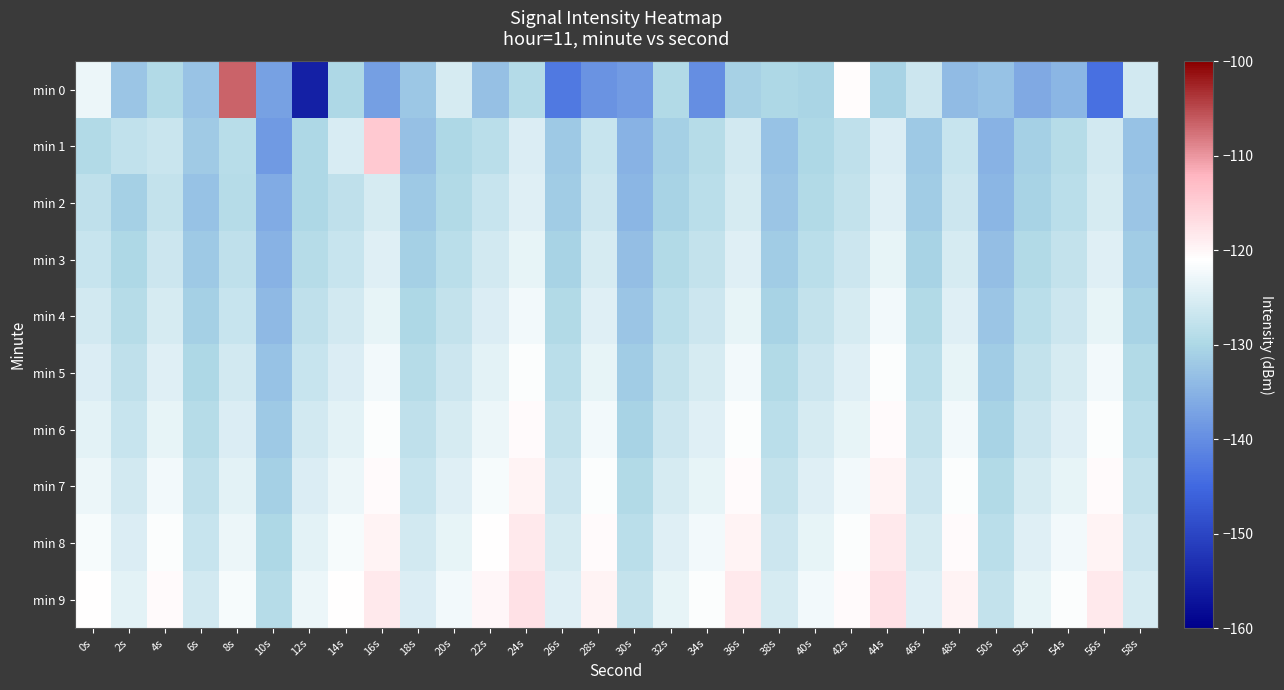

Reading left to right, what are all the values shown in this chart?

min 0: 0s=-123.0	2s=-132.4	4s=-129.5	6s=-132.6	8s=-106.7	10s=-137.3	12s=-155.2	14s=-129.9	16s=-137.6	18s=-132.2	20s=-125.5	22s=-133.2	24s=-129.1	26s=-142.8	28s=-139.2	30s=-138.1	32s=-129.5	34s=-140.1	36s=-130.7	38s=-129.9	40s=-130.4	42s=-120.7	44s=-130.7	46s=-126.5	48s=-133.8	50s=-133.0	52s=-136.1	54s=-134.7	56s=-143.9	58s=-126.0
min 1: 0s=-129.5	2s=-127.8	4s=-126.8	6s=-131.8	8s=-128.7	10s=-138.3	12s=-129.9	14s=-125.3	16s=-114.5	18s=-133.3	20s=-130.0	22s=-128.5	24s=-125.0	26s=-132.0	28s=-127.0	30s=-135.0	32s=-131.0	34s=-129.0	36s=-126.0	38s=-133.0	40s=-130.0	42s=-128.0	44s=-125.0	46s=-132.0	48s=-127.0	50s=-135.0	52s=-131.0	54s=-129.0	56s=-126.0	58s=-133.0
min 2: 0s=-128.0	2s=-131.0	4s=-127.5	6s=-133.0	8s=-129.0	10s=-136.0	12s=-130.0	14s=-128.0	16s=-125.5	18s=-132.0	20s=-129.5	22s=-127.0	24s=-124.5	26s=-131.5	28s=-126.5	30s=-134.5	32s=-130.5	34s=-128.5	36s=-125.5	38s=-132.5	40s=-129.5	42s=-127.5	44s=-124.5	46s=-131.5	48s=-126.5	50s=-134.5	52s=-130.5	54s=-128.5	56s=-125.5	58s=-132.5
min 3: 0s=-127.0	2s=-130.0	4s=-126.5	6s=-132.0	8s=-128.0	10s=-135.0	12s=-129.0	14s=-127.0	16s=-124.5	18s=-131.0	20s=-128.5	22s=-126.0	24s=-123.5	26s=-130.5	28s=-125.5	30s=-133.5	32s=-129.5	34s=-127.5	36s=-124.5	38s=-131.5	40s=-128.5	42s=-126.5	44s=-123.5	46s=-130.5	48s=-125.5	50s=-133.5	52s=-129.5	54s=-127.5	56s=-124.5	58s=-131.5
min 4: 0s=-126.0	2s=-129.0	4s=-125.5	6s=-131.0	8s=-127.0	10s=-134.0	12s=-128.0	14s=-126.0	16s=-123.5	18s=-130.0	20s=-127.5	22s=-125.0	24s=-122.5	26s=-129.5	28s=-124.5	30s=-132.5	32s=-128.5	34s=-126.5	36s=-123.5	38s=-130.5	40s=-127.5	42s=-125.5	44s=-122.5	46s=-129.5	48s=-124.5	50s=-132.5	52s=-128.5	54s=-126.5	56s=-123.5	58s=-130.5
min 5: 0s=-125.0	2s=-128.0	4s=-124.5	6s=-130.0	8s=-126.0	10s=-133.0	12s=-127.0	14s=-125.0	16s=-122.5	18s=-129.0	20s=-126.5	22s=-124.0	24s=-121.5	26s=-128.5	28s=-123.5	30s=-131.5	32s=-127.5	34s=-125.5	36s=-122.5	38s=-129.5	40s=-126.5	42s=-124.5	44s=-121.5	46s=-128.5	48s=-123.5	50s=-131.5	52s=-127.5	54s=-125.5	56s=-122.5	58s=-129.5
min 6: 0s=-124.0	2s=-127.0	4s=-123.5	6s=-129.0	8s=-125.0	10s=-132.0	12s=-126.0	14s=-124.0	16s=-121.5	18s=-128.0	20s=-125.5	22s=-123.0	24s=-120.5	26s=-127.5	28s=-122.5	30s=-130.5	32s=-126.5	34s=-124.5	36s=-121.5	38s=-128.5	40s=-125.5	42s=-123.5	44s=-120.5	46s=-127.5	48s=-122.5	50s=-130.5	52s=-126.5	54s=-124.5	56s=-121.5	58s=-128.5
min 7: 0s=-123.0	2s=-126.0	4s=-122.5	6s=-128.0	8s=-124.0	10s=-131.0	12s=-125.0	14s=-123.0	16s=-120.5	18s=-127.0	20s=-124.5	22s=-122.0	24s=-119.5	26s=-126.5	28s=-121.5	30s=-129.5	32s=-125.5	34s=-123.5	36s=-120.5	38s=-127.5	40s=-124.5	42s=-122.5	44s=-119.5	46s=-126.5	48s=-121.5	50s=-129.5	52s=-125.5	54s=-123.5	56s=-120.5	58s=-127.5
min 8: 0s=-122.0	2s=-125.0	4s=-121.5	6s=-127.0	8s=-123.0	10s=-130.0	12s=-124.0	14s=-122.0	16s=-119.5	18s=-126.0	20s=-123.5	22s=-121.0	24s=-118.5	26s=-125.5	28s=-120.5	30s=-128.5	32s=-124.5	34s=-122.5	36s=-119.5	38s=-126.5	40s=-123.5	42s=-121.5	44s=-118.5	46s=-125.5	48s=-120.5	50s=-128.5	52s=-124.5	54s=-122.5	56s=-119.5	58s=-126.5
min 9: 0s=-121.0	2s=-124.0	4s=-120.5	6s=-126.0	8s=-122.0	10s=-129.0	12s=-123.0	14s=-121.0	16s=-118.5	18s=-125.0	20s=-122.5	22s=-120.0	24s=-117.5	26s=-124.5	28s=-119.5	30s=-127.5	32s=-123.5	34s=-121.5	36s=-118.5	38s=-125.5	40s=-122.5	42s=-120.5	44s=-117.5	46s=-124.5	48s=-119.5	50s=-127.5	52s=-123.5	54s=-121.5	56s=-118.5	58s=-125.5